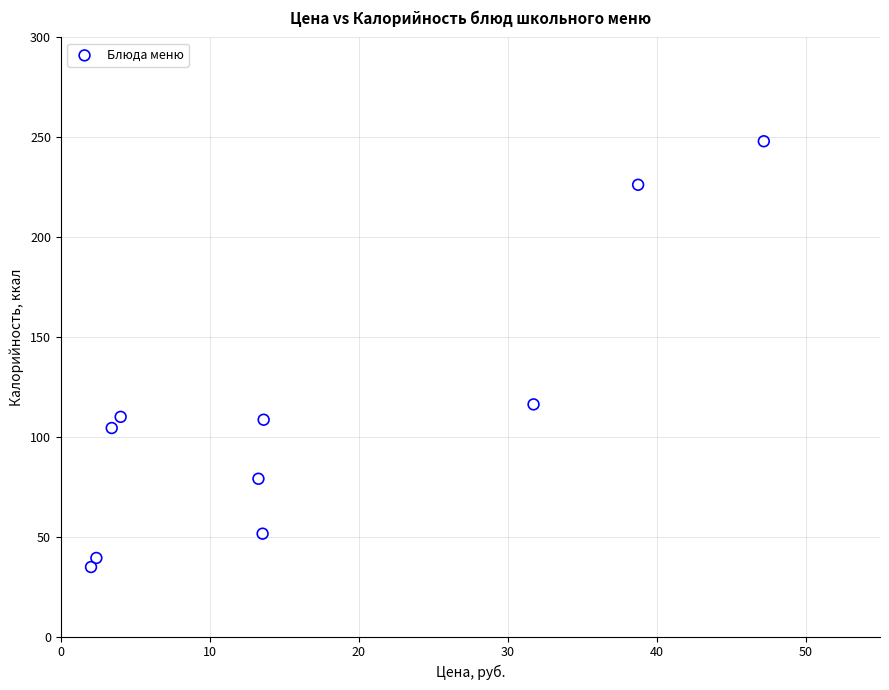

What is the average X value?

17.0